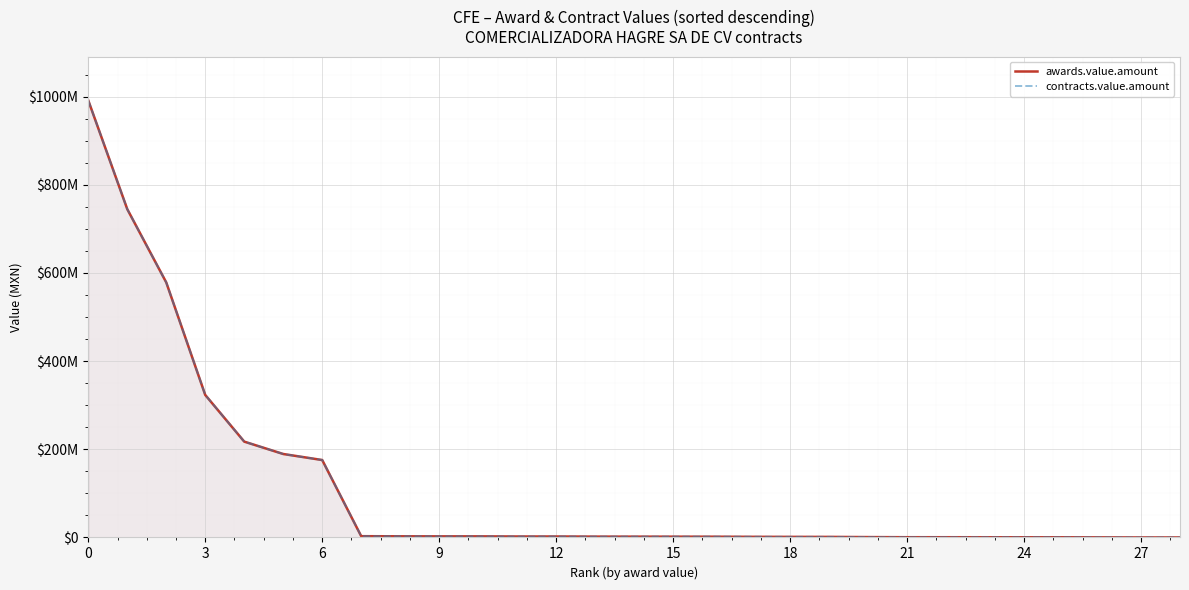

Does the chart display data point markers on the line(s)?

No